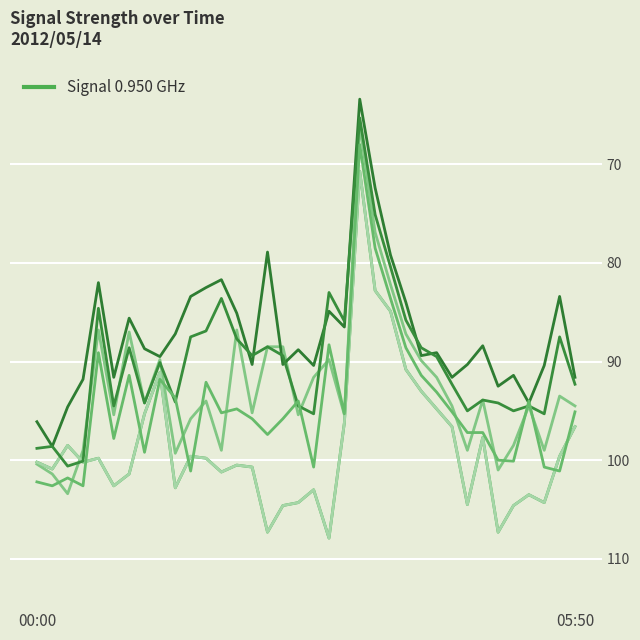

Does the chart have visible grid lines?

Yes